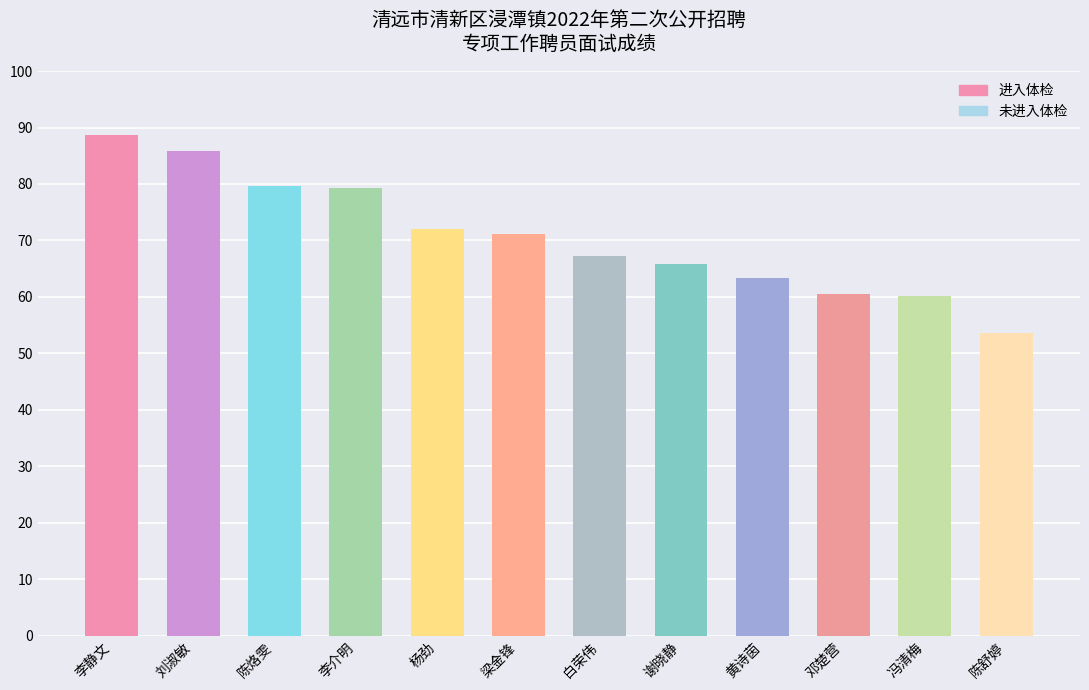

The chart shows a value of 98.9 at 白荣伟. True or false?

False